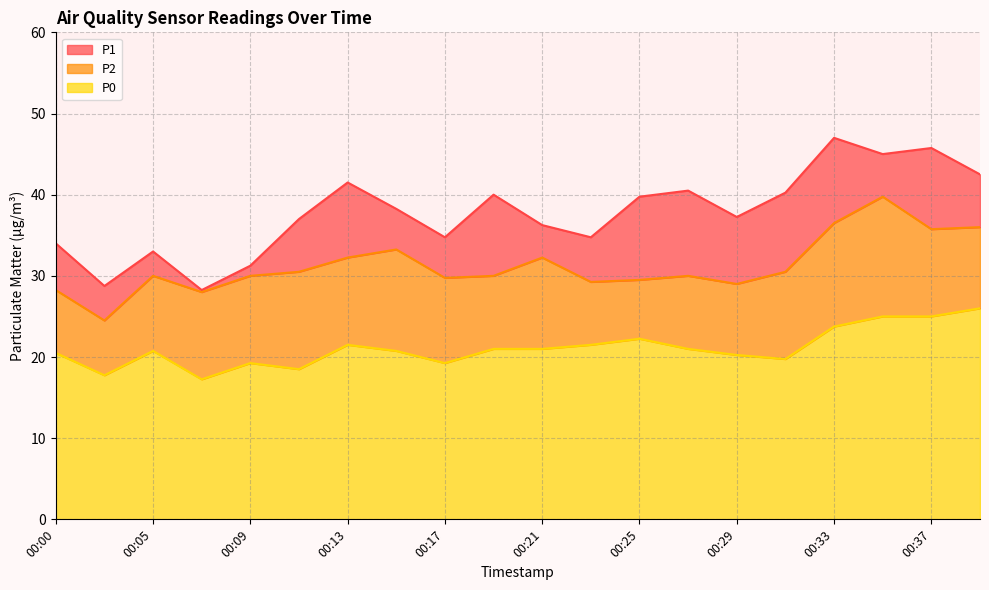

True or false: P0 and P2 cross at least once.

False